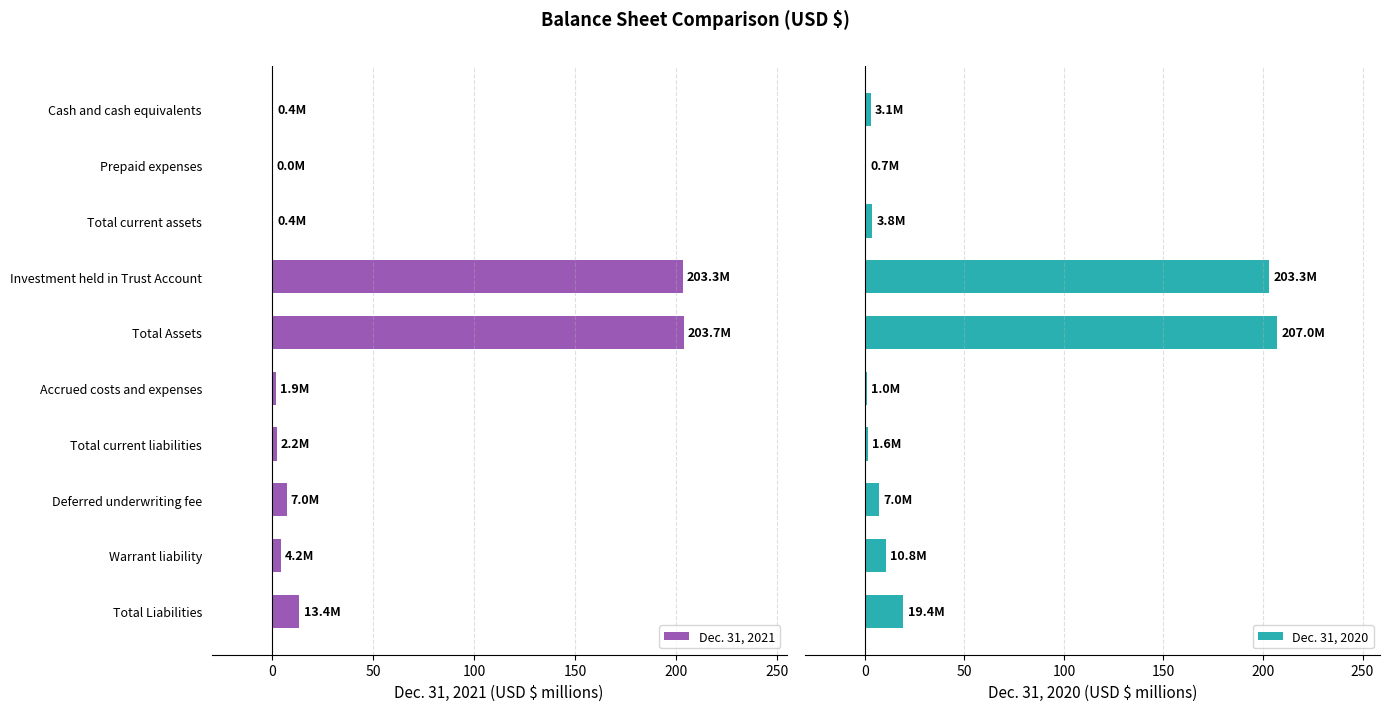

Which series has the largest range (max minus min)?

Dec. 31, 2020